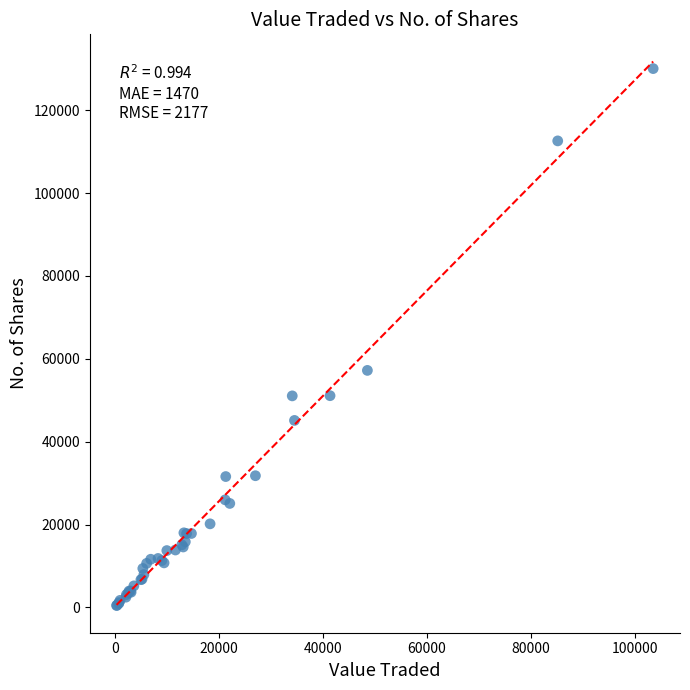

What Y value in the scatter plot is closest to 65249?

57203